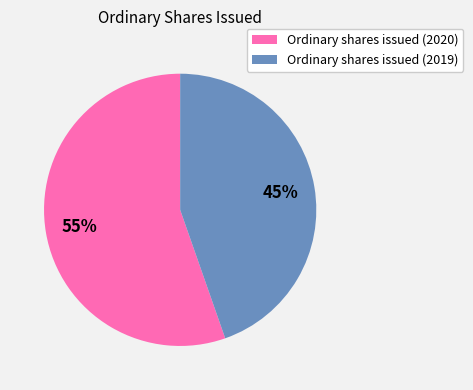

What is the ratio of the value at Ordinary shares issued (2019) to the value at Ordinary shares issued (2020)?

0.8